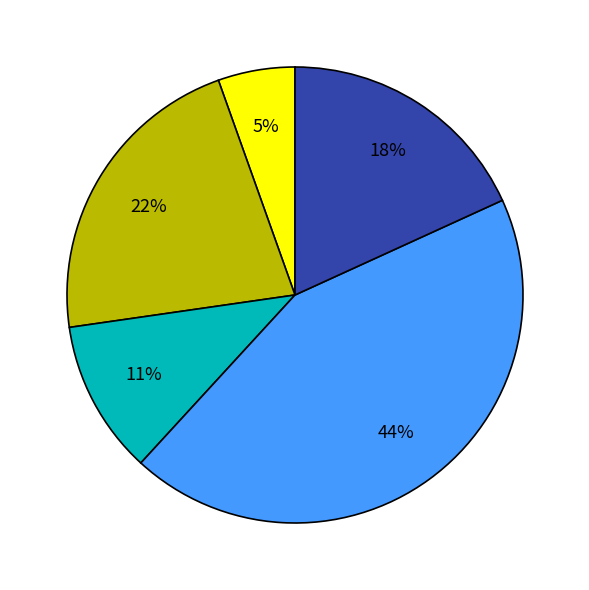

To the nearest percent, what is the average slice percentage?

20%